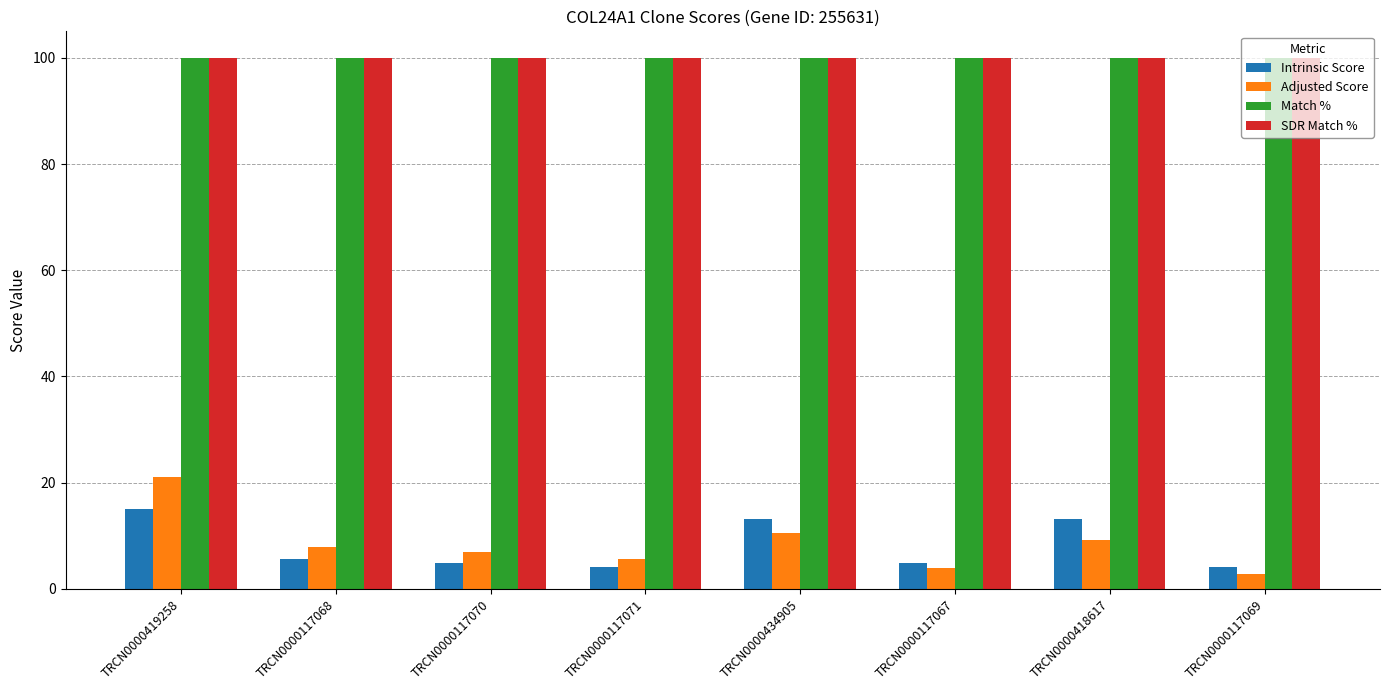

What is the average value of the Match % series?

100.0